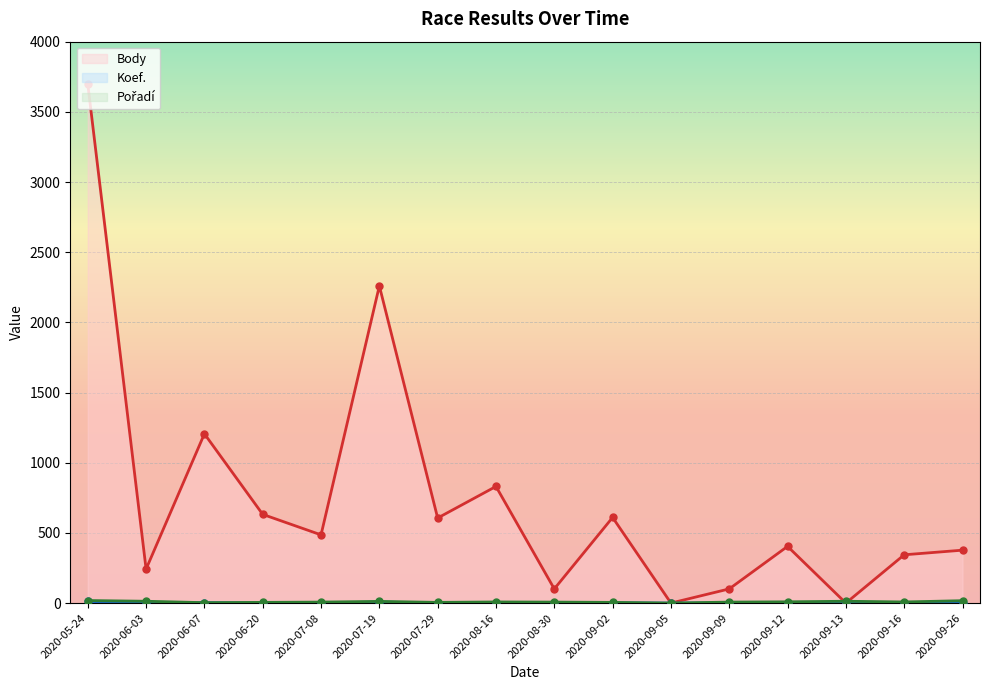

How many values in the Pořadí series exceed 8?

6